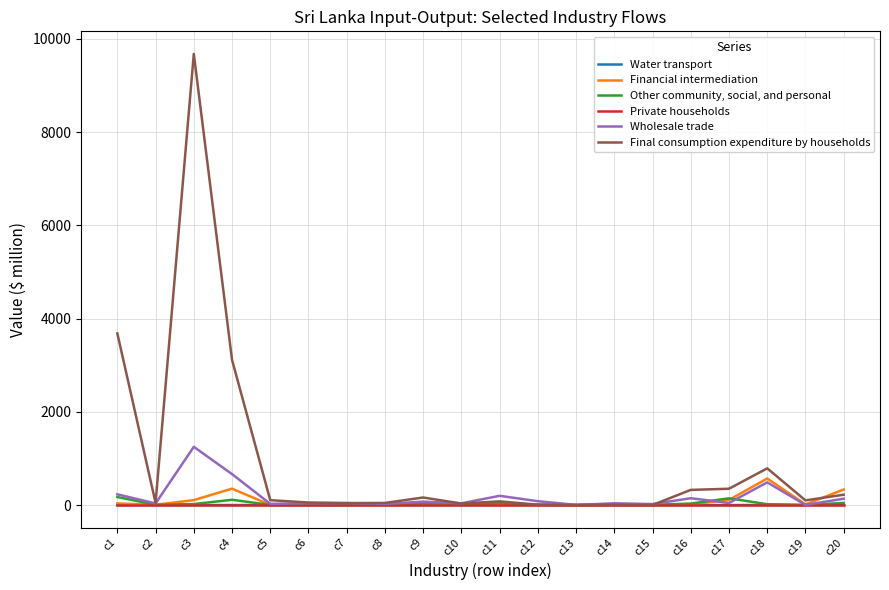

At how many categories does at least one series exceed 2643?

3